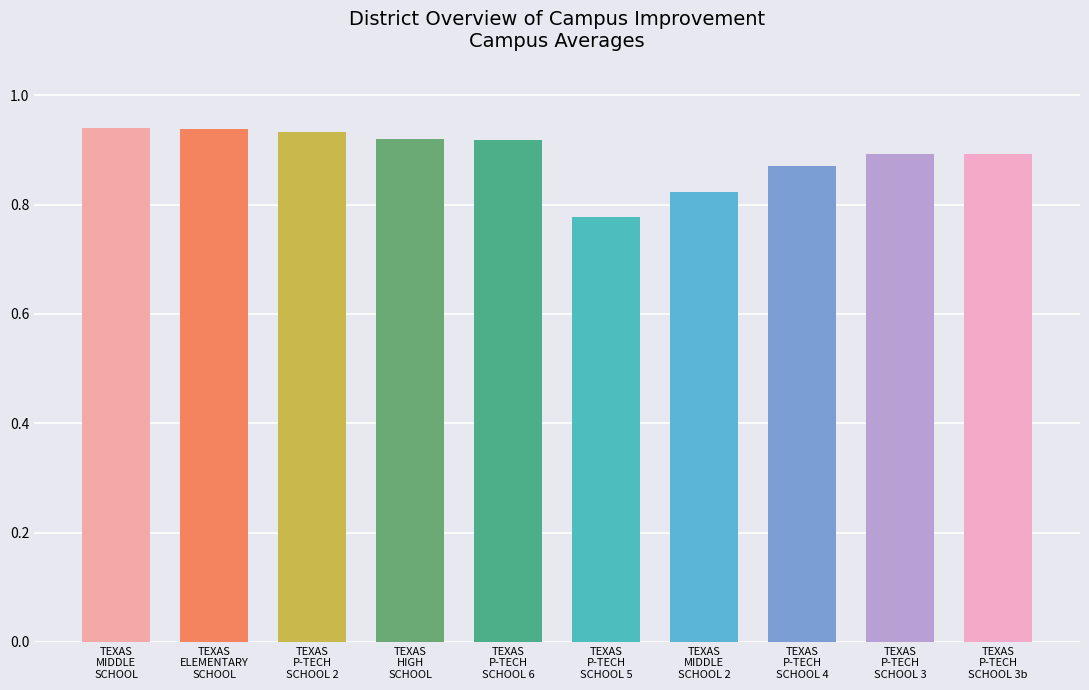

Count the values in the range 0 to 1.

10